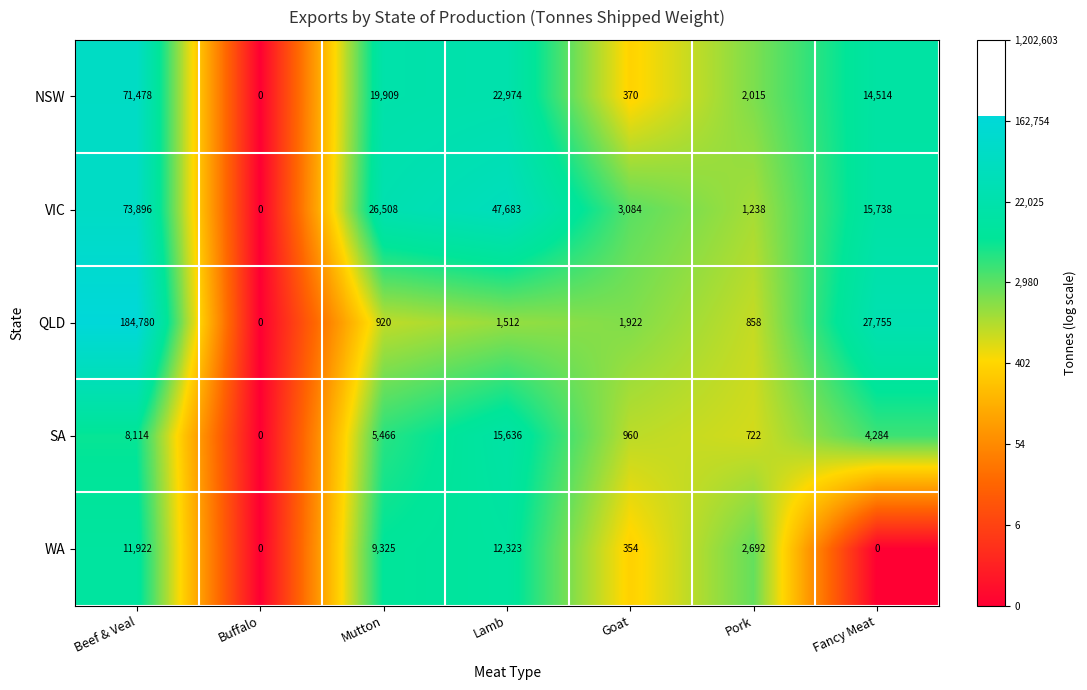

Which category has the highest value across all series?

Beef & Veal